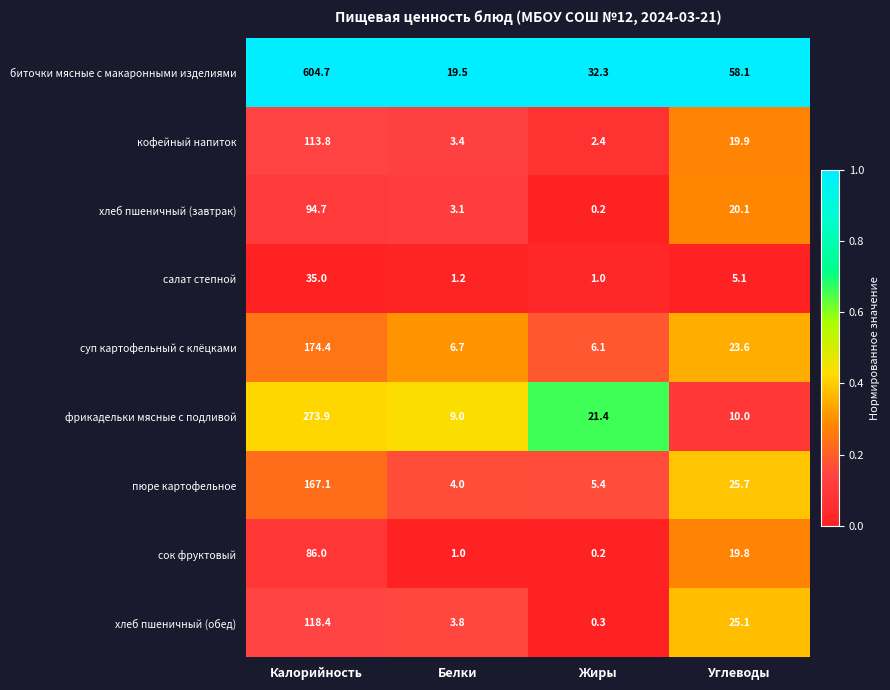

Where is фрикадельки мясные с подливой nearest to the value 141?

Жиры